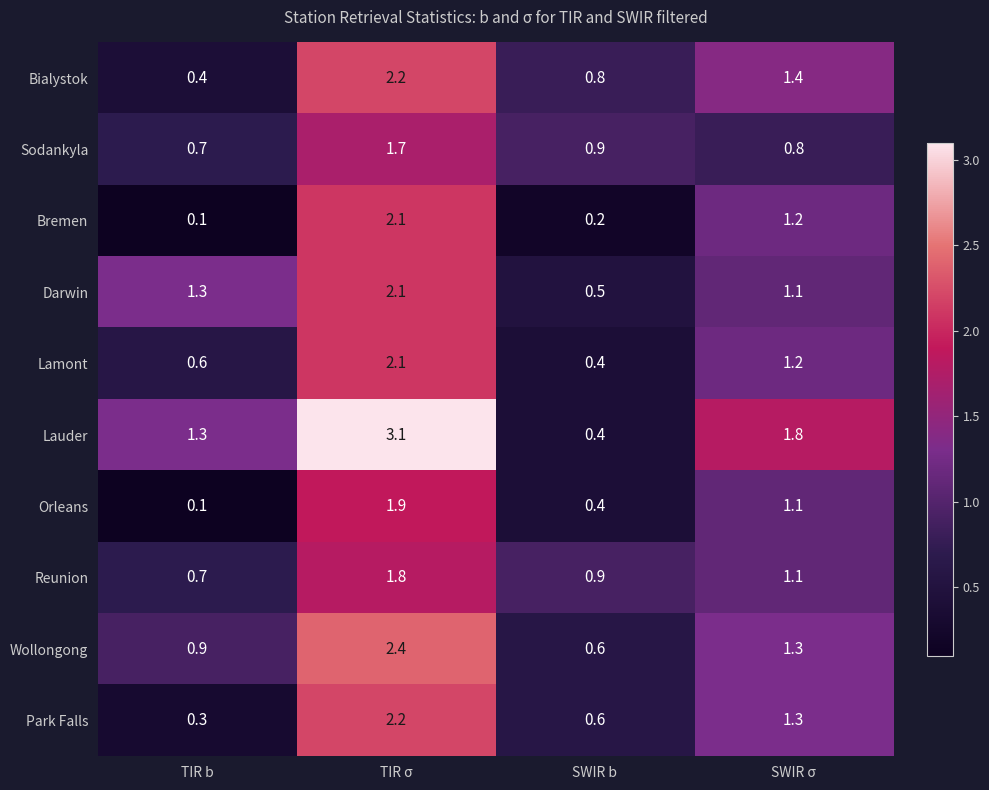

Count the number of data series in this chart.

10